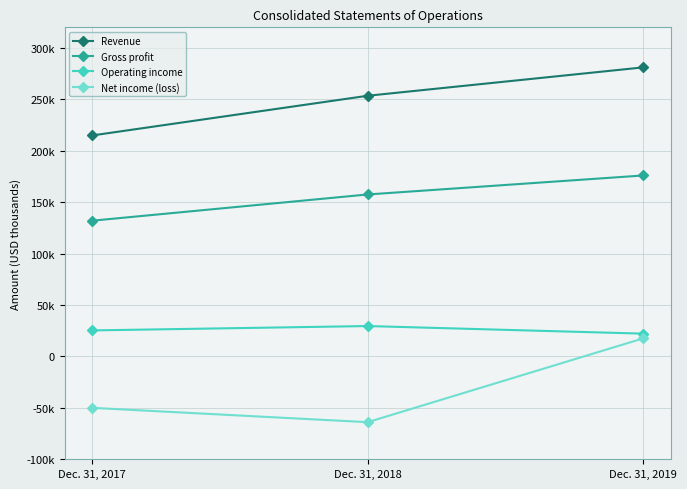

Between Dec. 31, 2018 and Dec. 31, 2019, which is larger?

Dec. 31, 2019